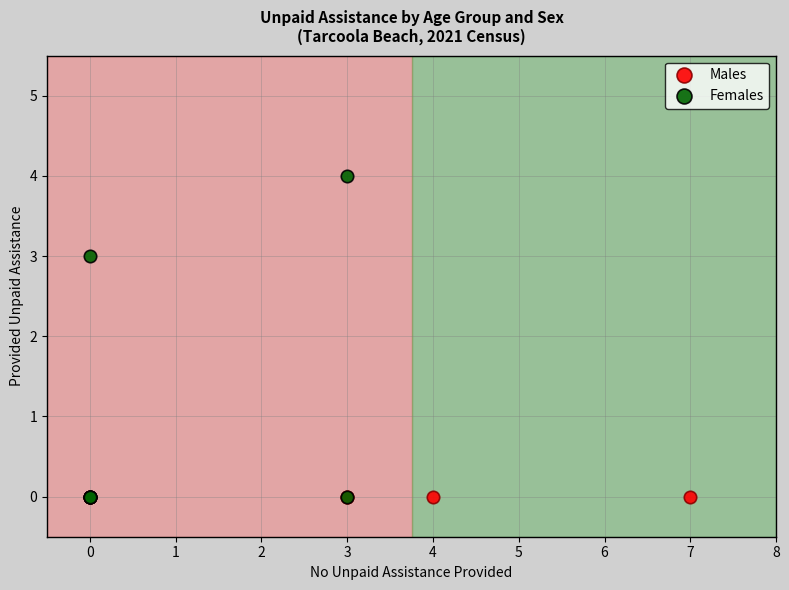

Which series reaches the maximum Y coordinate?

Females